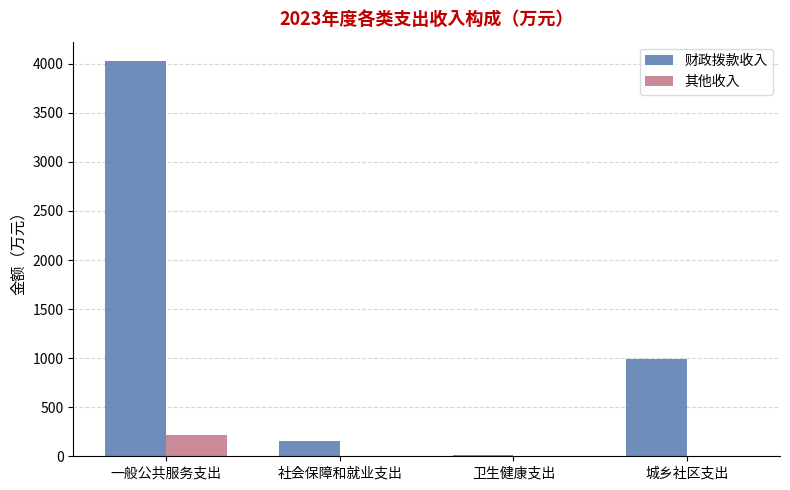

Between 一般公共服务支出 and 卫生健康支出, which series saw the biggest shift?

财政拨款收入